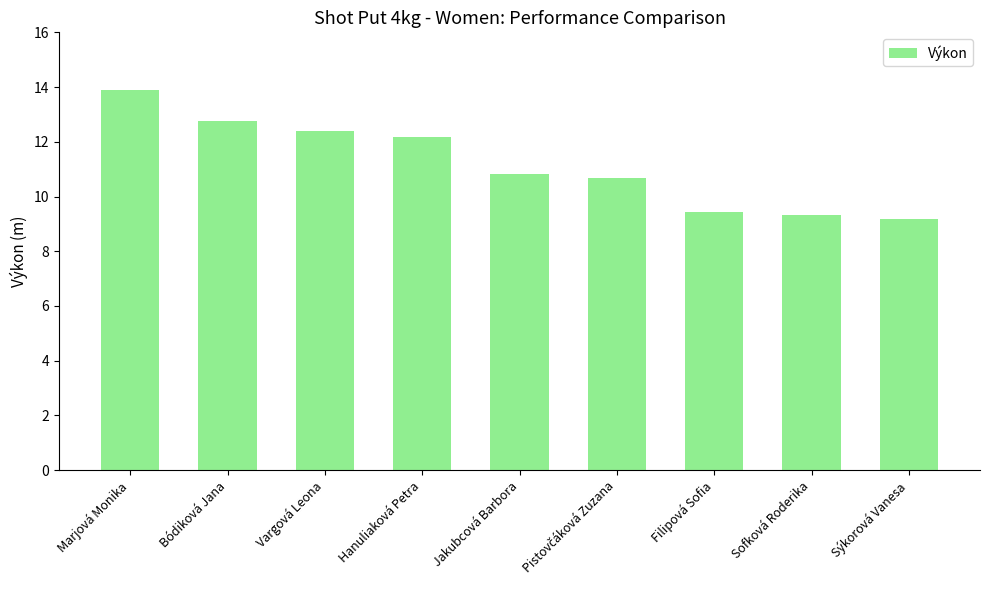

Reading left to right, list all the values displayed in this chart.

13.9	12.8	12.4	12.2	10.8	10.7	9.4	9.3	9.2